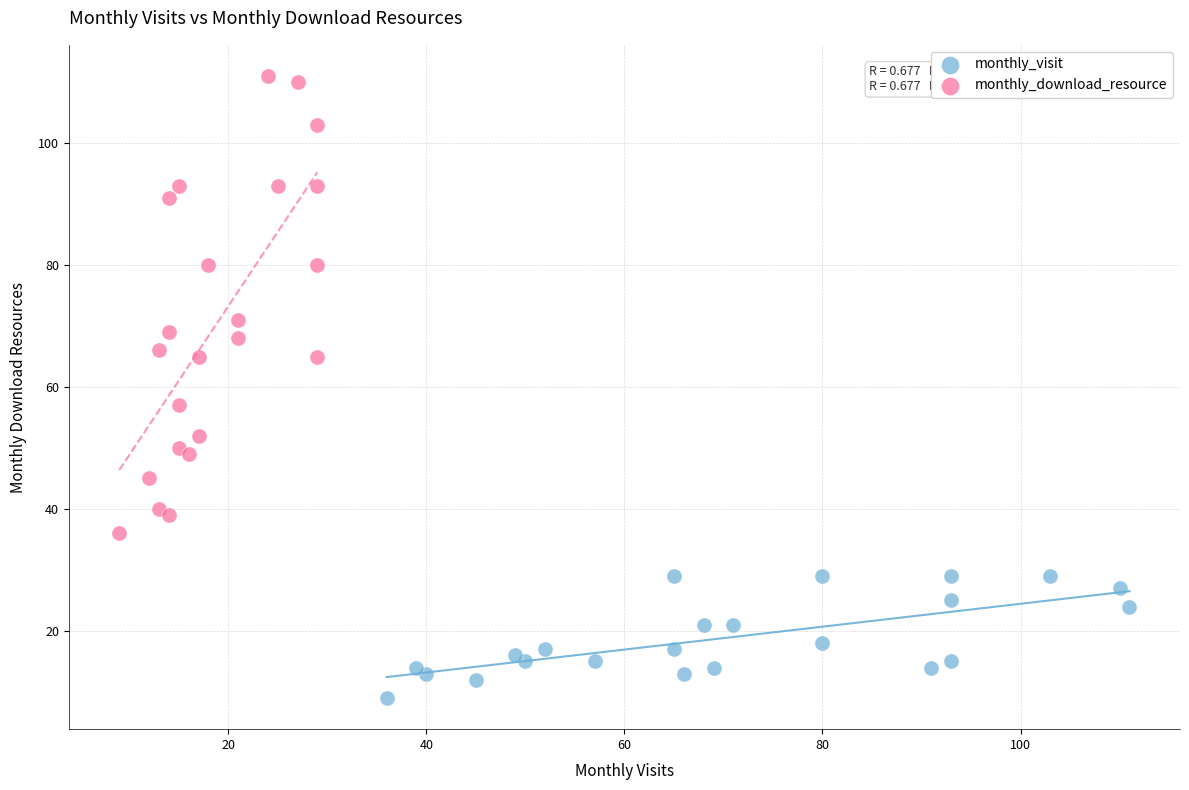

What are all the series names shown in the legend?

monthly_visit, monthly_download_resource